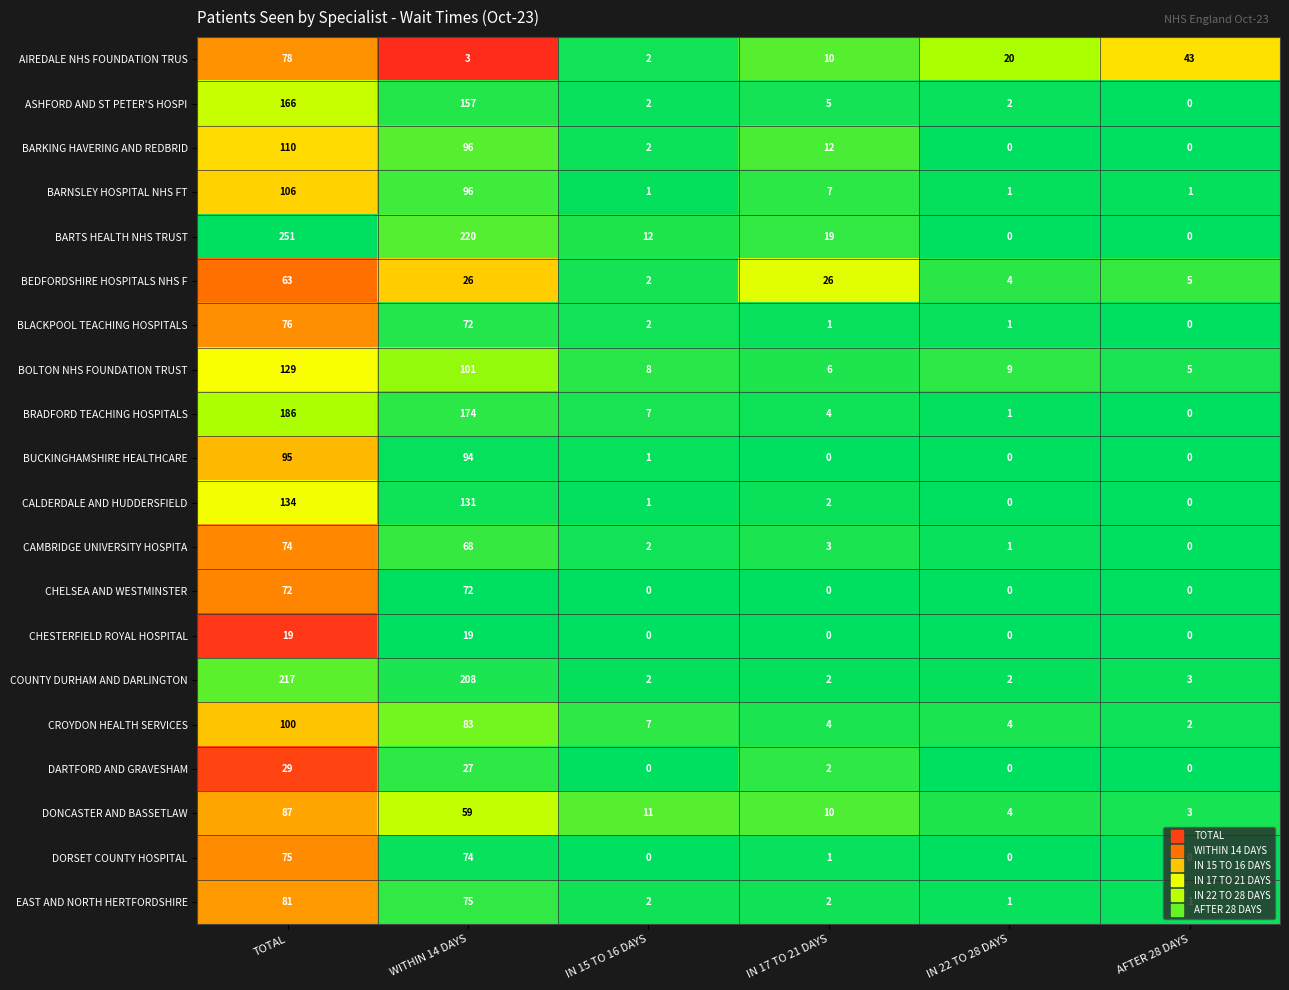

What is the spread (max minus min) of values at AFTER 28 DAYS?

43